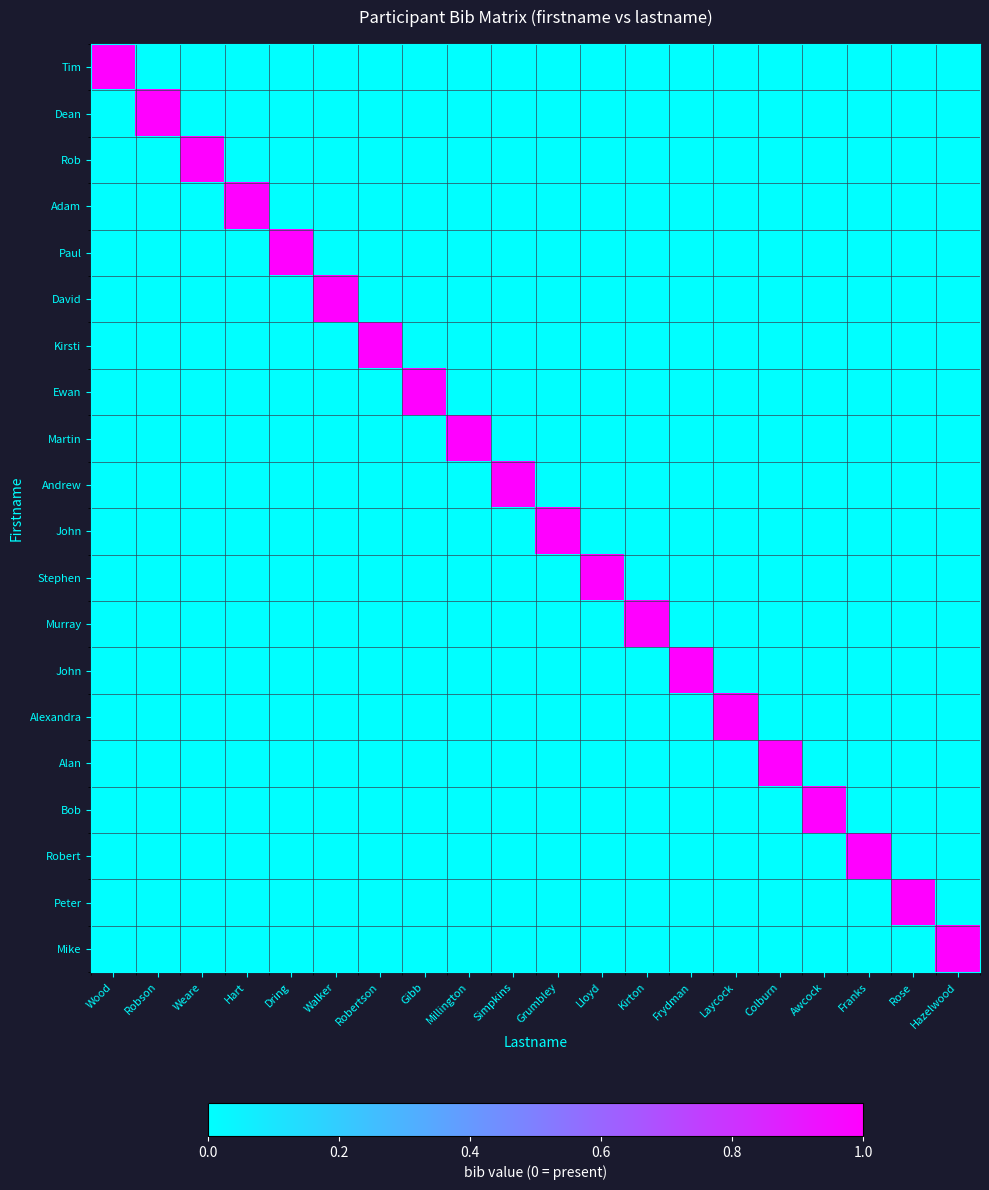

At which category is the sum across all series the highest?

Wood